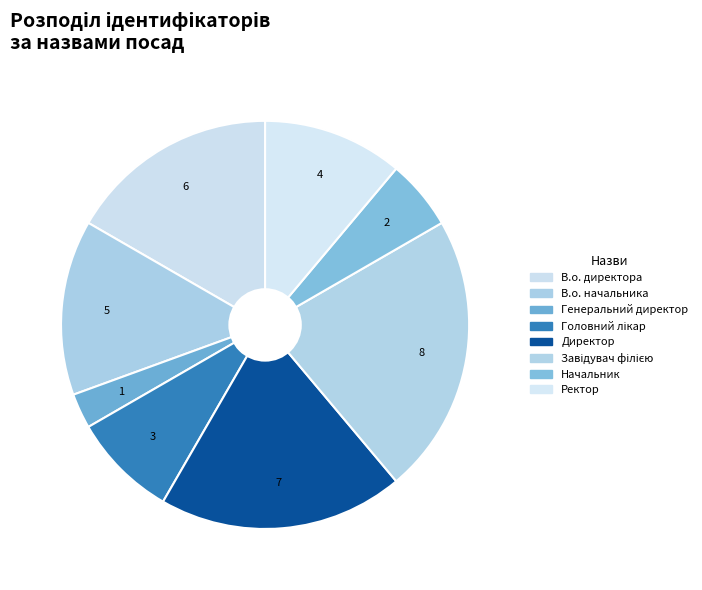

To the nearest percent, what is the average slice percentage?

12%